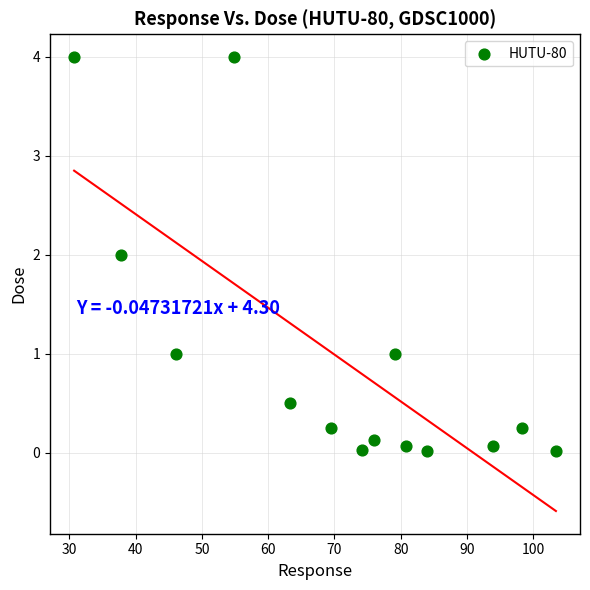

What is the range of Y values (max minus min)?

4.0